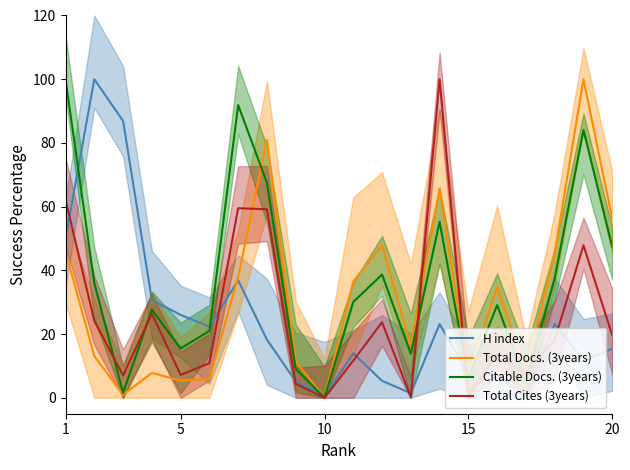

Does the chart display data point markers on the line(s)?

No